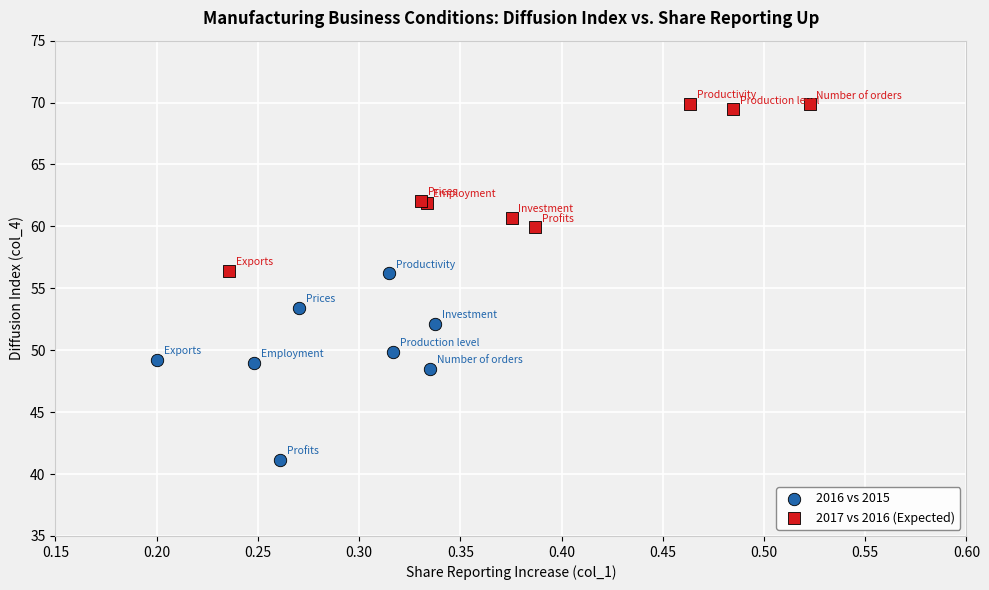

Which series contains the highest Y value?

2017 vs 2016 (Expected)